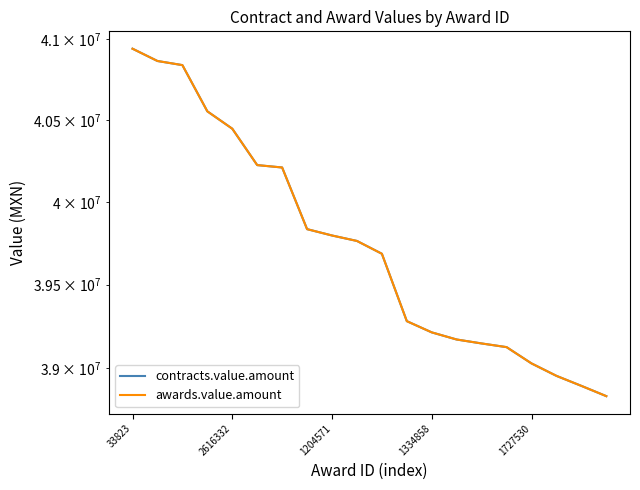

Rank the series by their maximum value, from lowest to highest.

contracts.value.amount, awards.value.amount